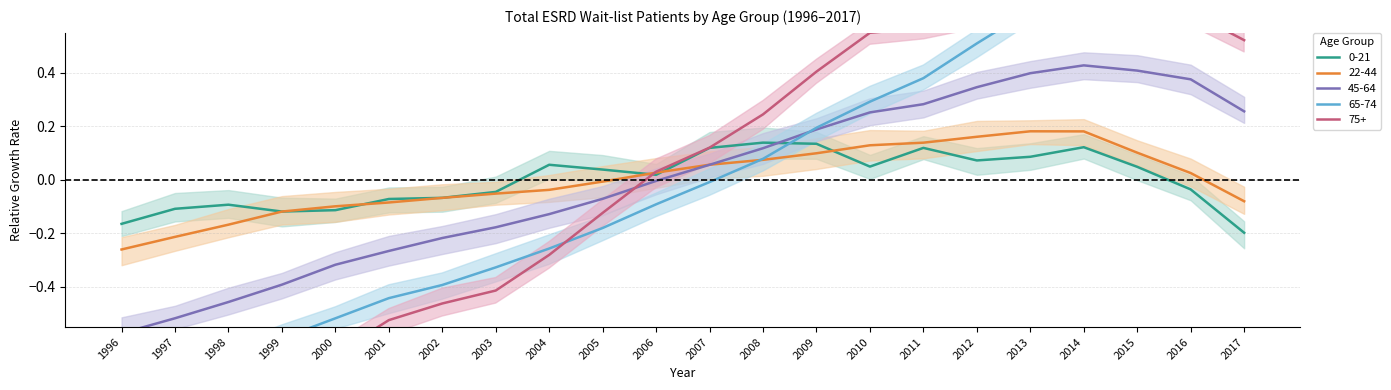

How many data points in 0-21 are above 0?

12